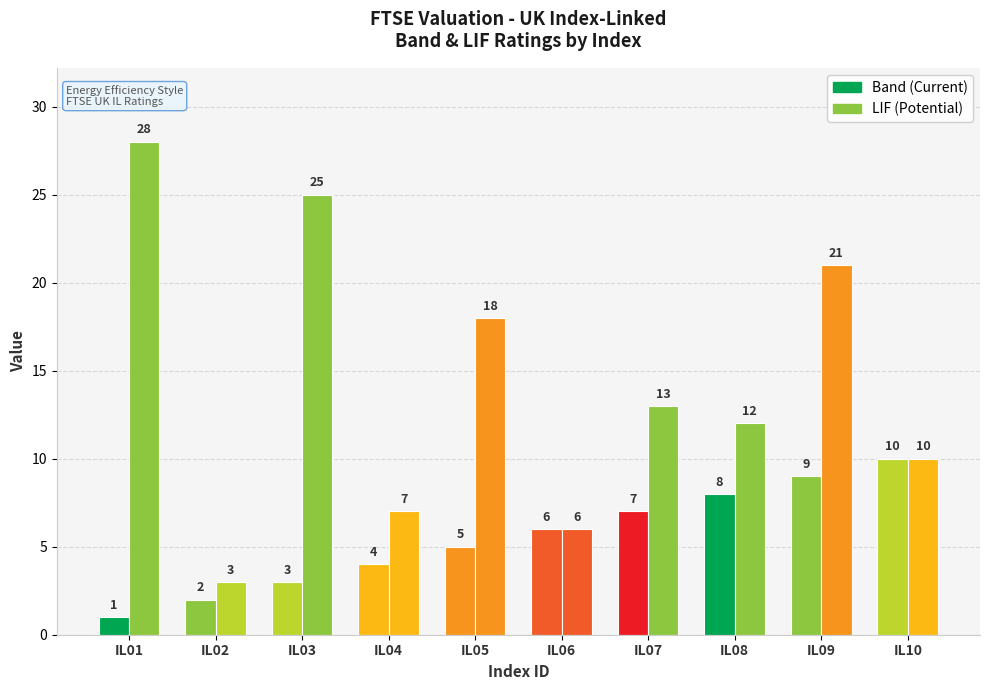

What is the spread (max minus min) of values at IL09?

12